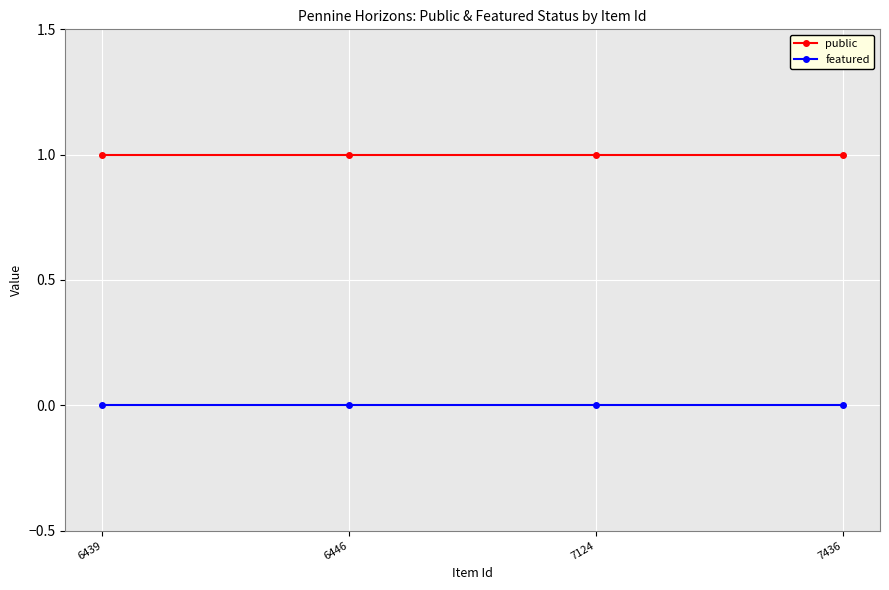

At 7436, list the series in order from largest to smallest.

public, featured